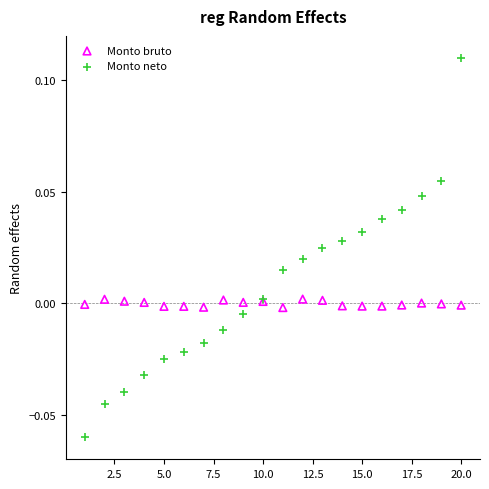

Which series has the largest Y range (max minus min)?

Monto neto